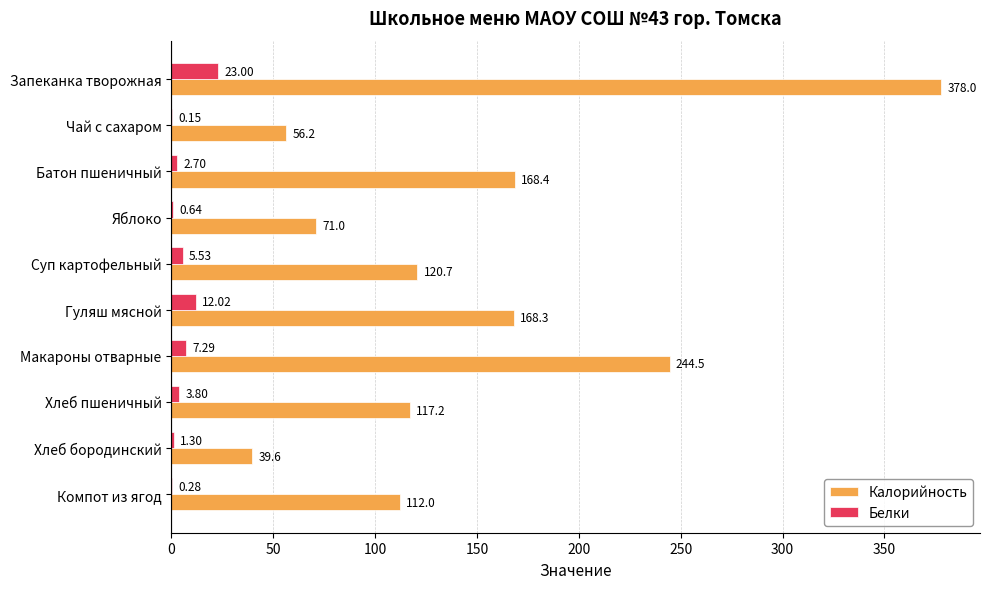

At which label is Белки closest to 11?

Гуляш мясной